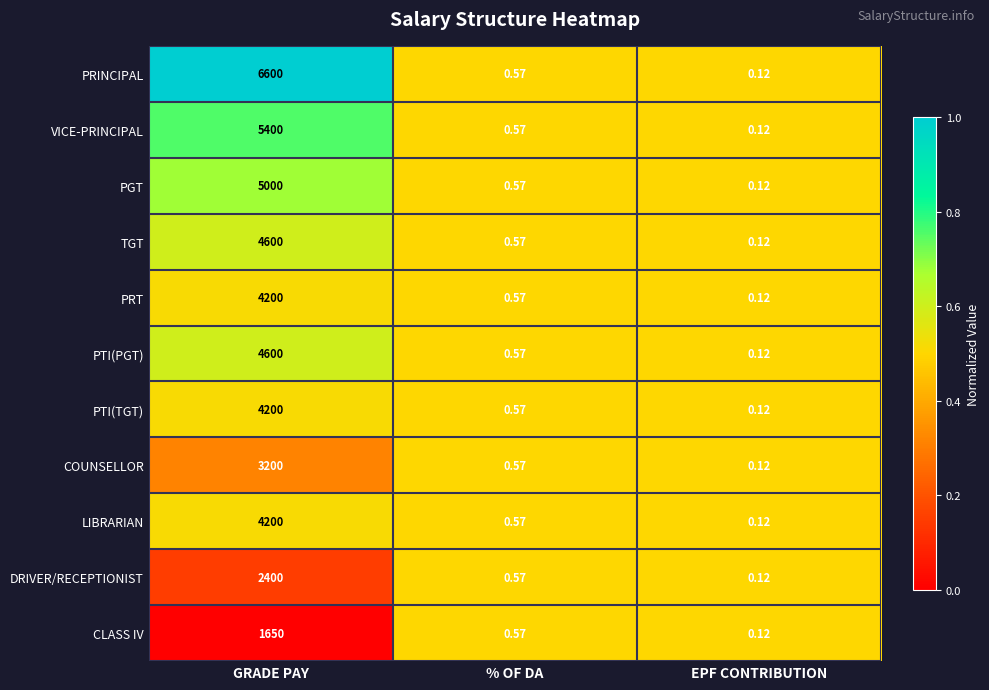

At which category is the sum across all series the highest?

GRADE PAY